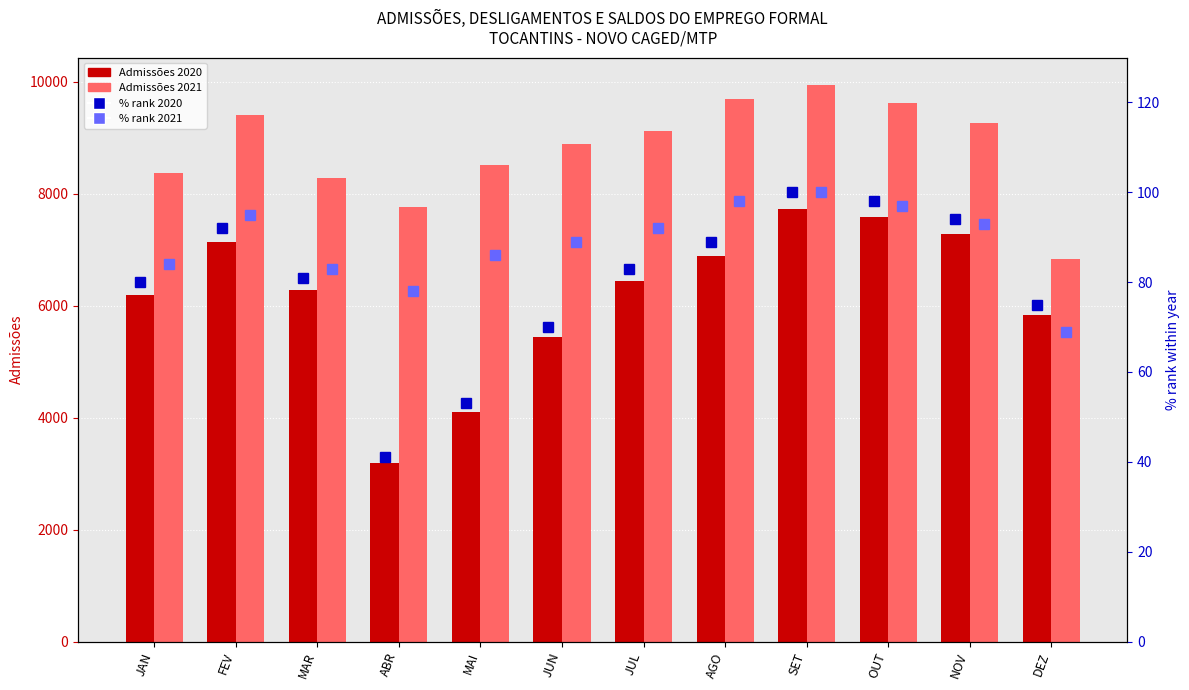

Are the bars grouped side by side (vs. stacked)?

Yes